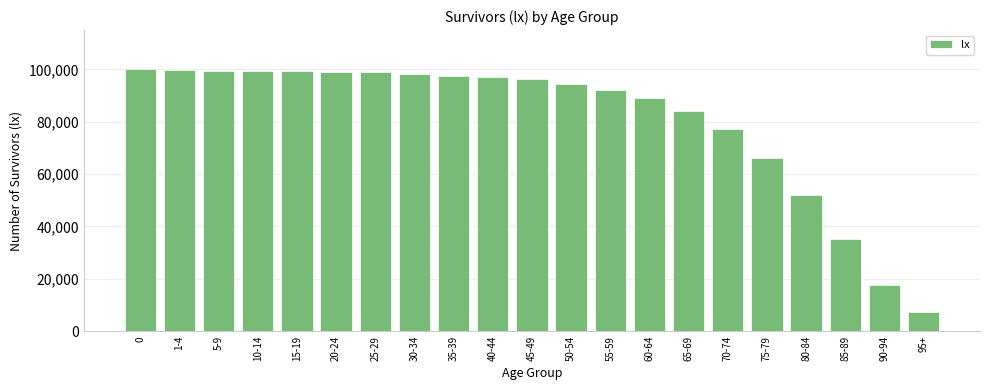

What is the smallest value displayed?

7456